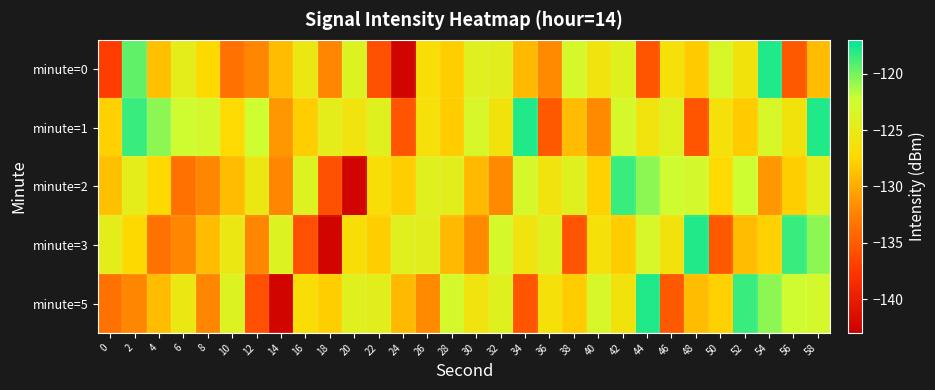

Reading left to right, what are all the values shown in this chart?

minute=0: 0=-137.1	2=-119.5	4=-128.8	6=-124.6	8=-127.3	10=-133.5	12=-132.1	14=-129.0	16=-125.4	18=-132.2	20=-124.0	22=-135.8	24=-142.5	26=-126.7	28=-128.0	30=-124.2	32=-124.5	34=-129.3	36=-131.9	38=-123.1	40=-126.0	42=-124.2	44=-135.5	46=-126.4	48=-128.2	50=-123.4	52=-126.0	54=-117.9	56=-135.1	58=-129.0
minute=1: 0=-127.8	2=-118.5	4=-120.6	6=-122.5	8=-122.9	10=-127.2	12=-122.5	14=-131.1	16=-128.0	18=-124.7	20=-126.0	22=-124.2	24=-135.5	26=-126.4	28=-128.2	30=-123.4	32=-126.0	34=-117.9	36=-135.1	38=-129.0	40=-131.9	42=-123.1	44=-126.0	46=-124.2	48=-135.5	50=-126.4	52=-128.2	54=-123.4	56=-126.0	58=-117.9
minute=2: 0=-128.8	2=-124.6	4=-127.3	6=-133.5	8=-132.1	10=-129.0	12=-125.4	14=-132.2	16=-124.0	18=-135.8	20=-142.5	22=-126.7	24=-128.0	26=-124.2	28=-124.5	30=-129.3	32=-131.9	34=-123.1	36=-126.0	38=-124.2	40=-127.8	42=-118.5	44=-120.6	46=-122.5	48=-122.9	50=-127.2	52=-122.5	54=-131.1	56=-128.0	58=-124.7
minute=3: 0=-124.6	2=-127.3	4=-133.5	6=-132.1	8=-129.0	10=-125.4	12=-132.2	14=-124.0	16=-135.8	18=-142.5	20=-126.7	22=-128.0	24=-124.2	26=-124.5	28=-129.3	30=-131.9	32=-123.1	34=-126.0	36=-124.2	38=-135.5	40=-126.4	42=-128.2	44=-123.4	46=-126.0	48=-117.9	50=-135.1	52=-129.0	54=-127.8	56=-118.5	58=-120.6
minute=5: 0=-133.5	2=-132.1	4=-129.0	6=-125.4	8=-132.2	10=-124.0	12=-135.8	14=-142.5	16=-126.7	18=-128.0	20=-124.2	22=-124.5	24=-129.3	26=-131.9	28=-123.1	30=-126.0	32=-124.2	34=-135.5	36=-126.4	38=-128.2	40=-123.4	42=-126.0	44=-117.9	46=-135.1	48=-129.0	50=-127.8	52=-118.5	54=-120.6	56=-122.5	58=-122.9